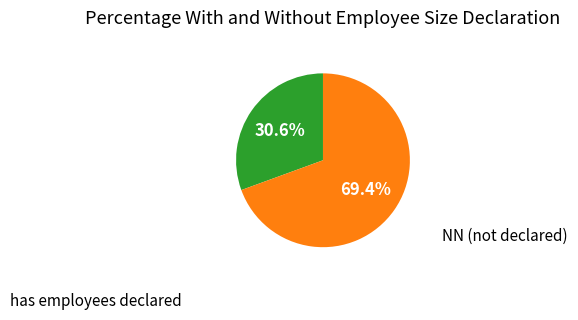

What portion of the pie excludes NN (not declared)?

30.6%